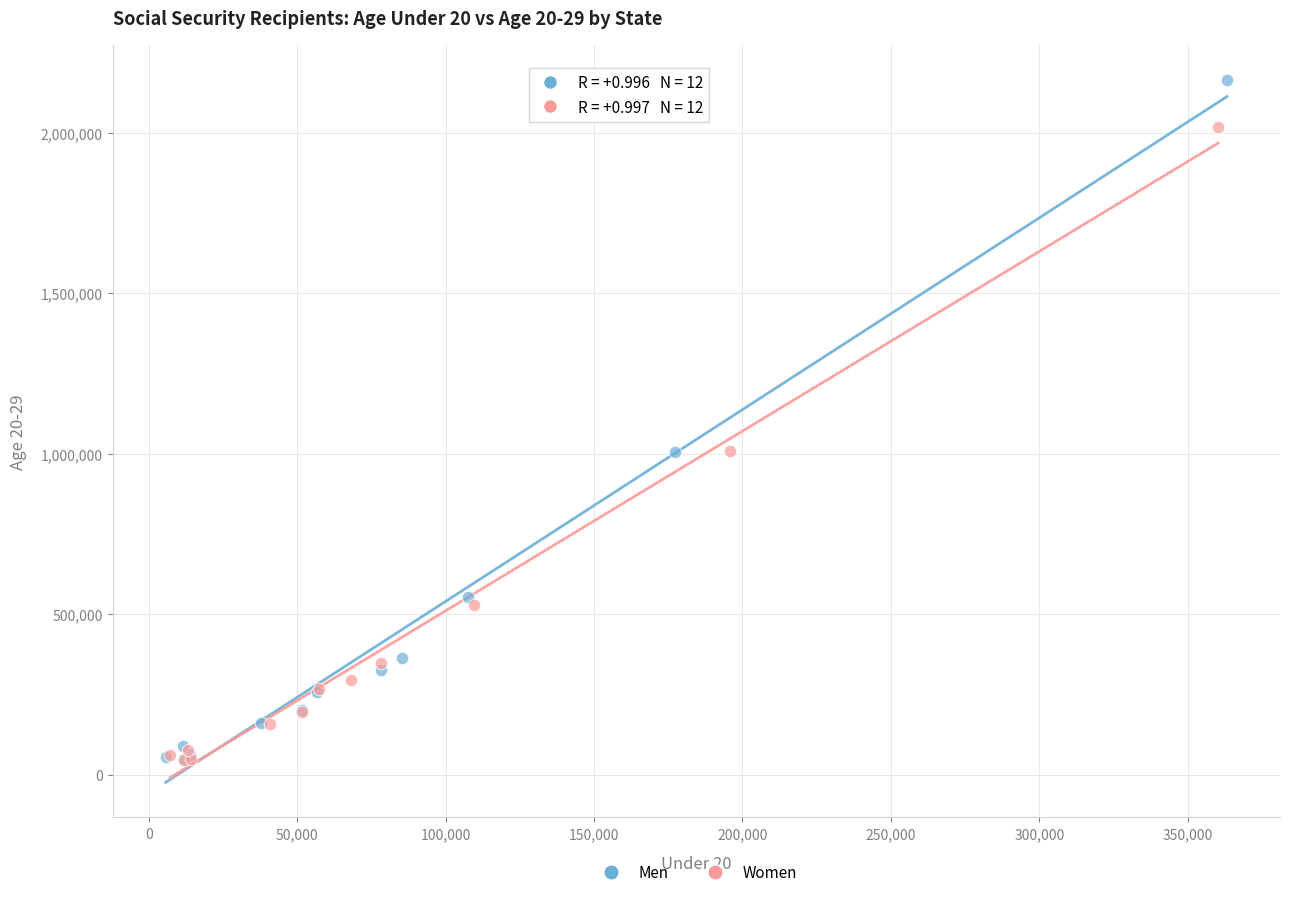

Which series has the widest spread of Y values?

Men